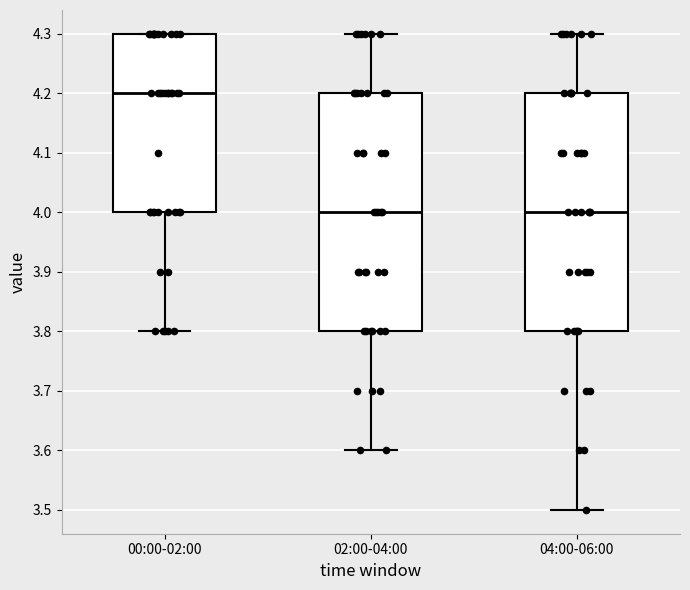

Which box's median line is the highest?

00:00-02:00